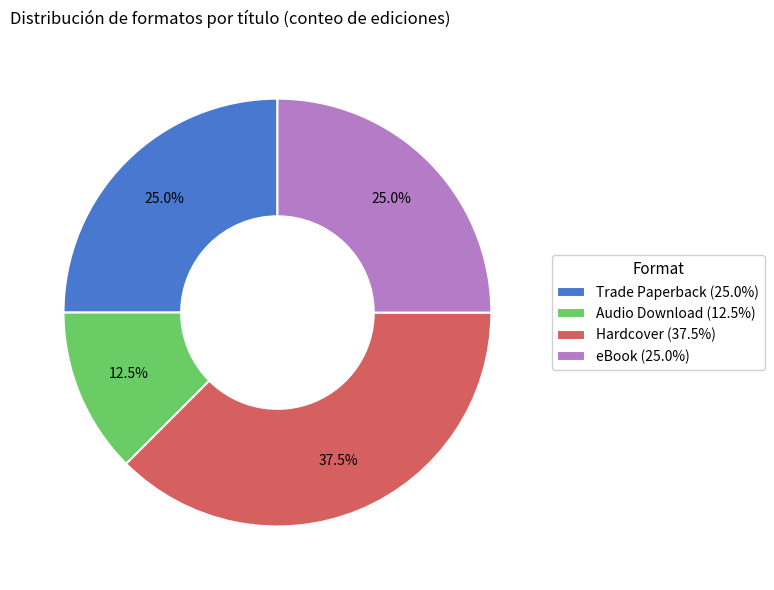

Combined, what portion of the pie is eBook and Audio Download?

37.5%